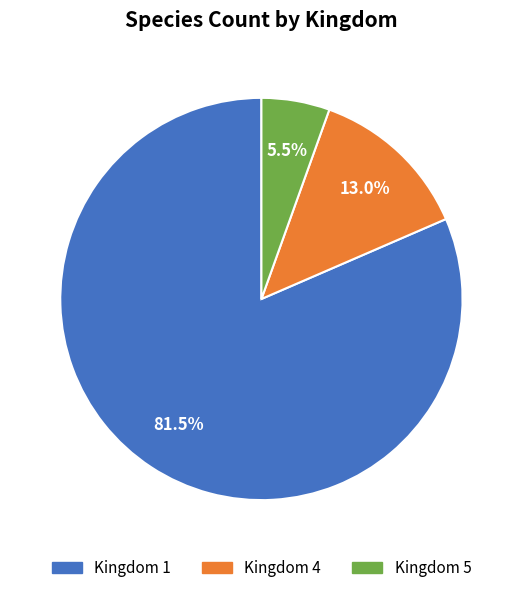

Count the number of slices in the pie.

3